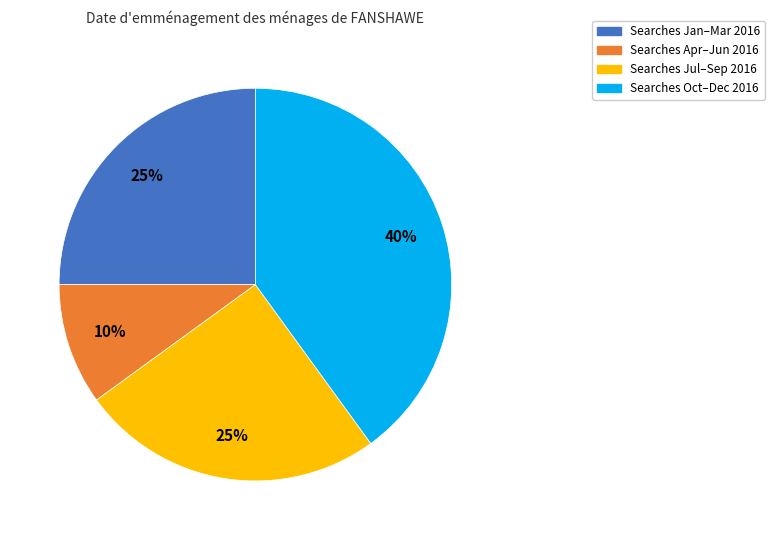

To the nearest percent, what is the difference between the largest and smallest slice percentages?

30%